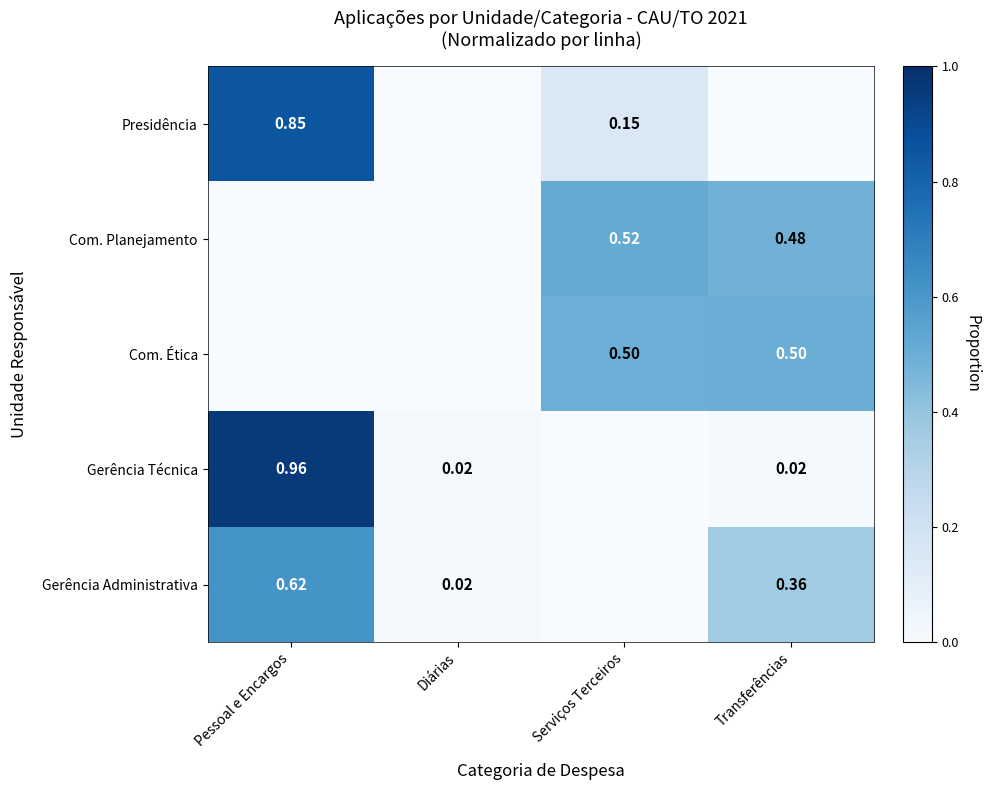

At which category is the sum across all series the highest?

Pessoal e Encargos